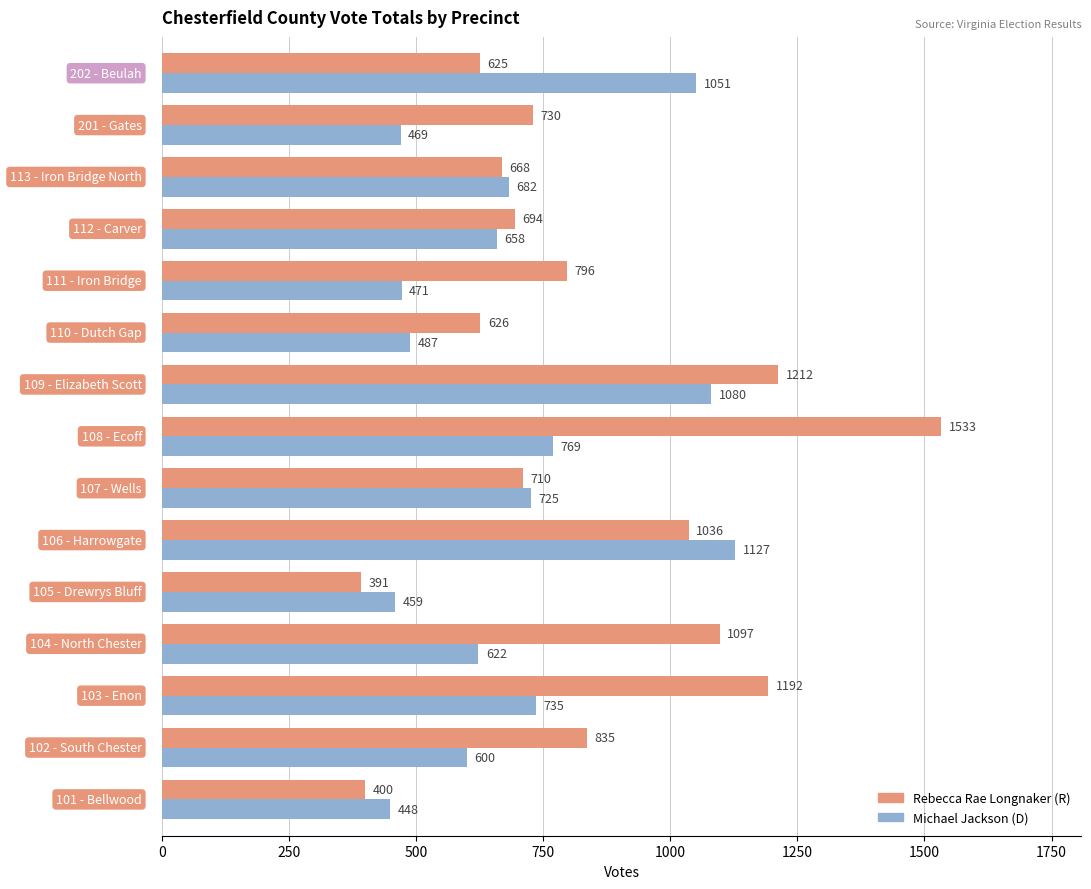

What is the maximum value shown in the chart?

1533